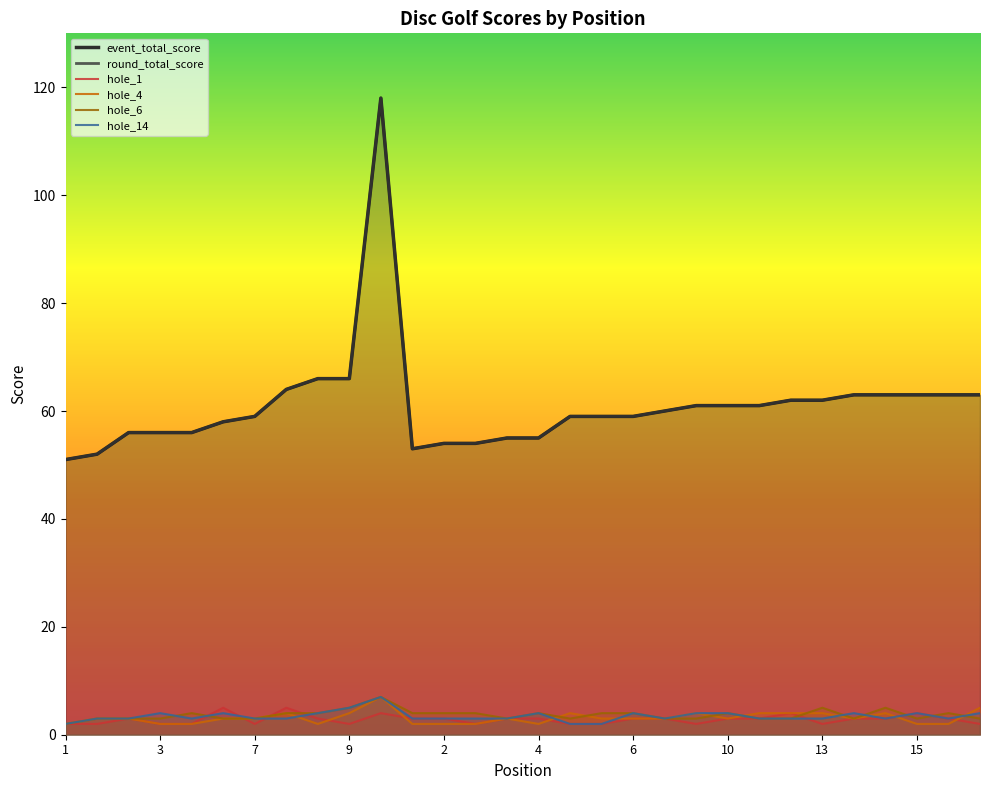

The round_total_score series shows 103 at 6. True or false?

False